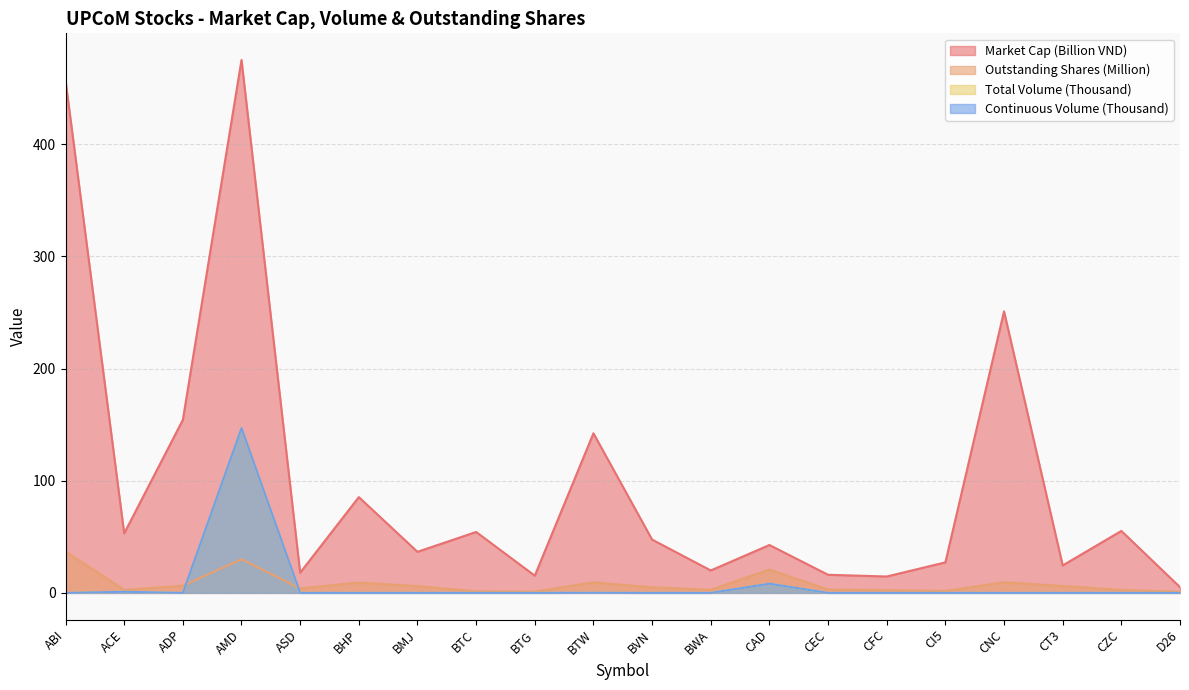

The value of Outstanding Shares at CT3 is 9.8. True or false?

False